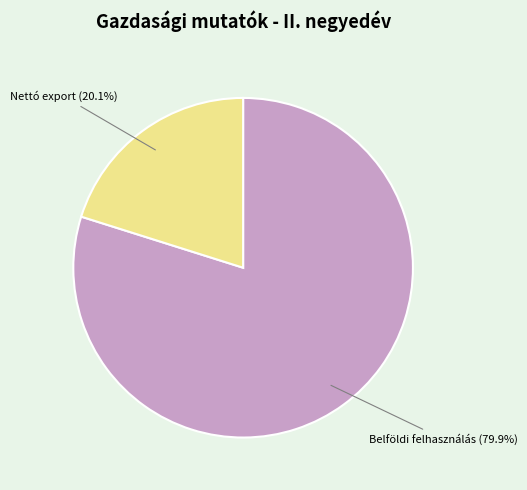

Does any single category account for the majority?

Yes